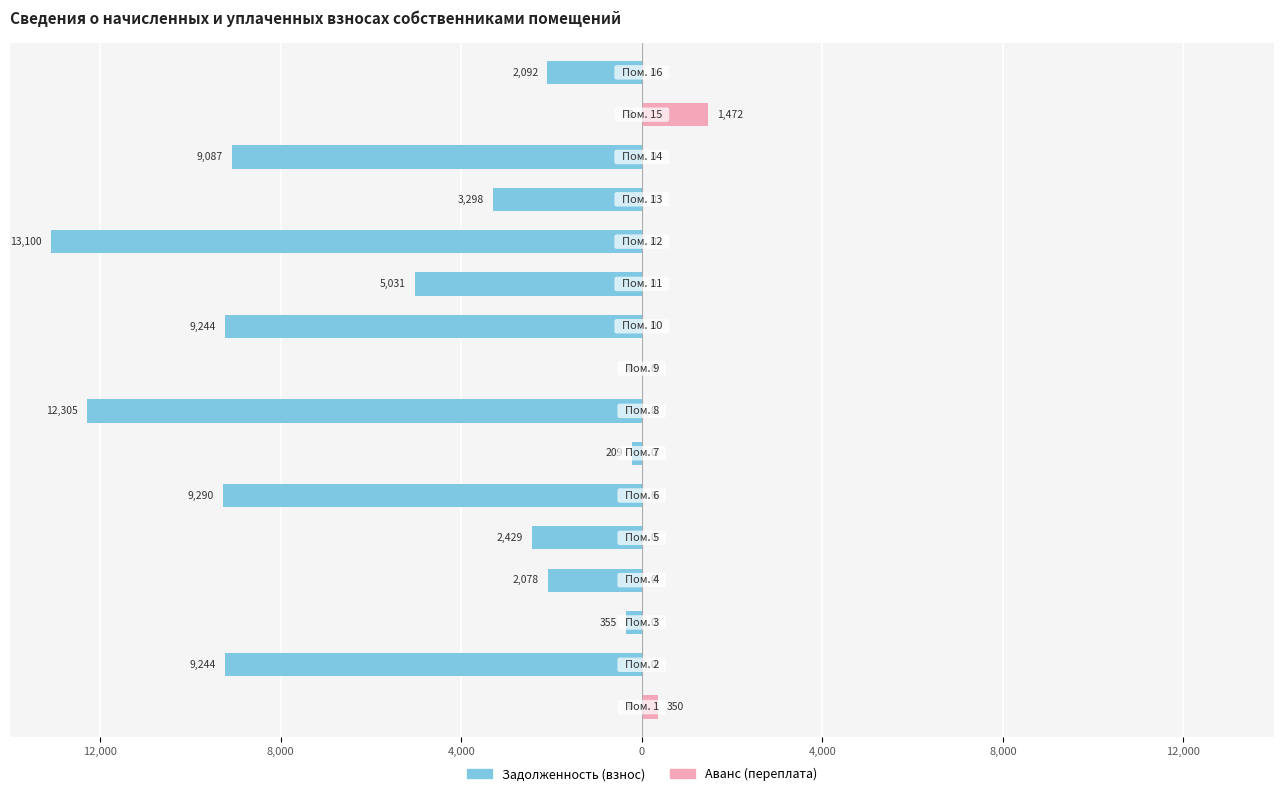

The value of Задолженность (взнос) at 9 is -4063.2. True or false?

False